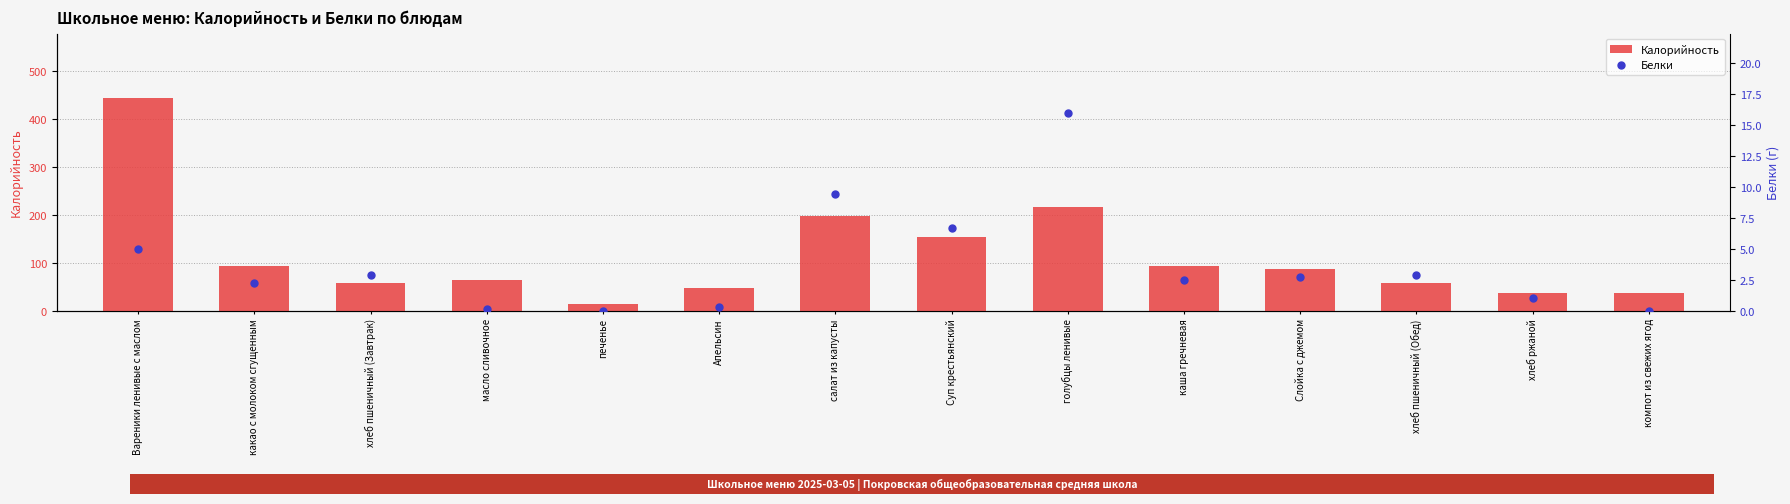

Which series has the largest total across all categories?

Калорийность